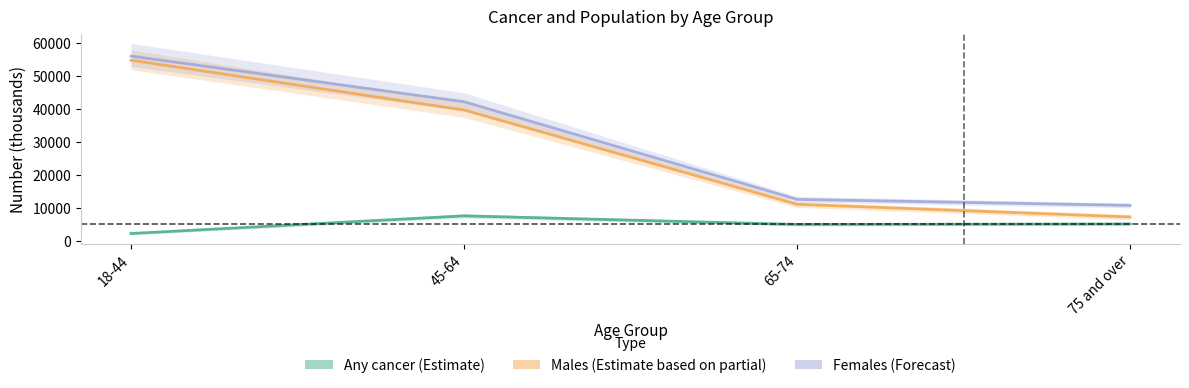

Is this an area chart (filled region under the line)?

No